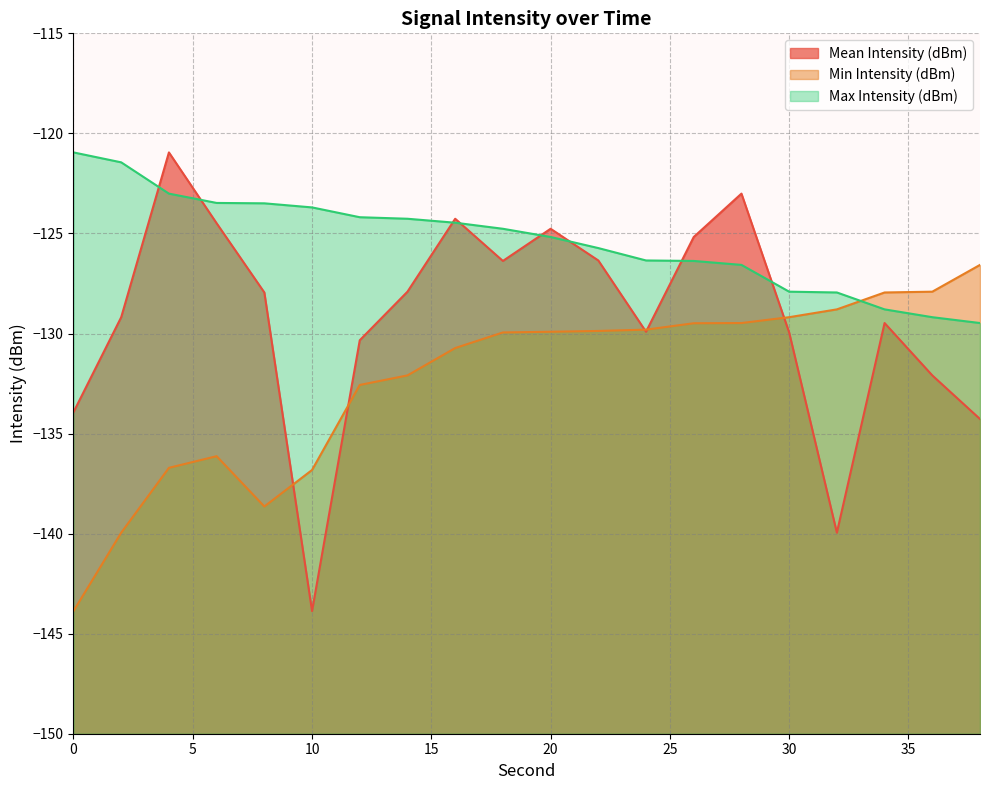

What is the value of the Mean Intensity (dBm) point at the 7th from the left?

-130.3